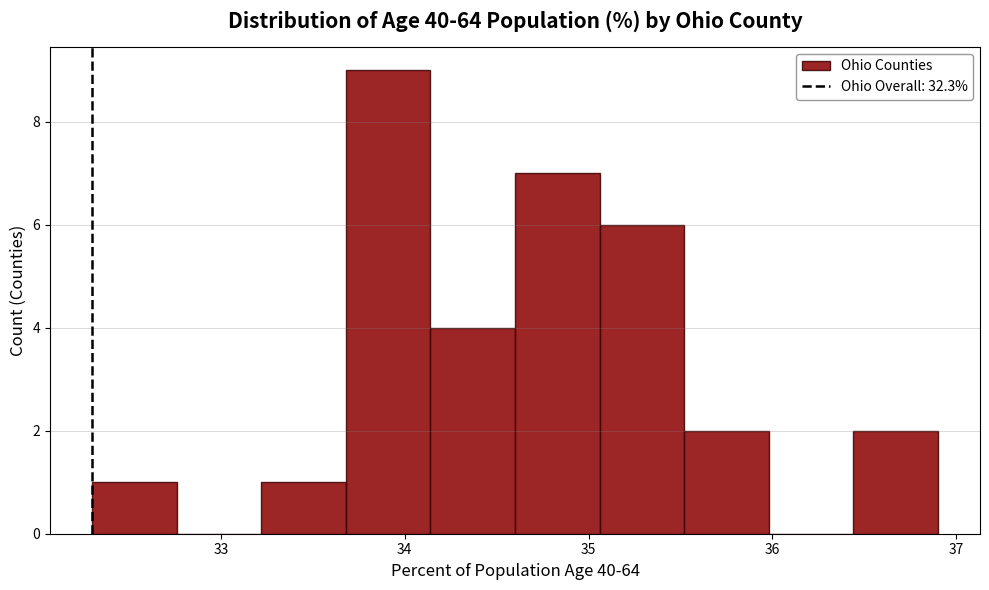

Over which range of the x-axis is the bar tallest?

33.68 to 34.14